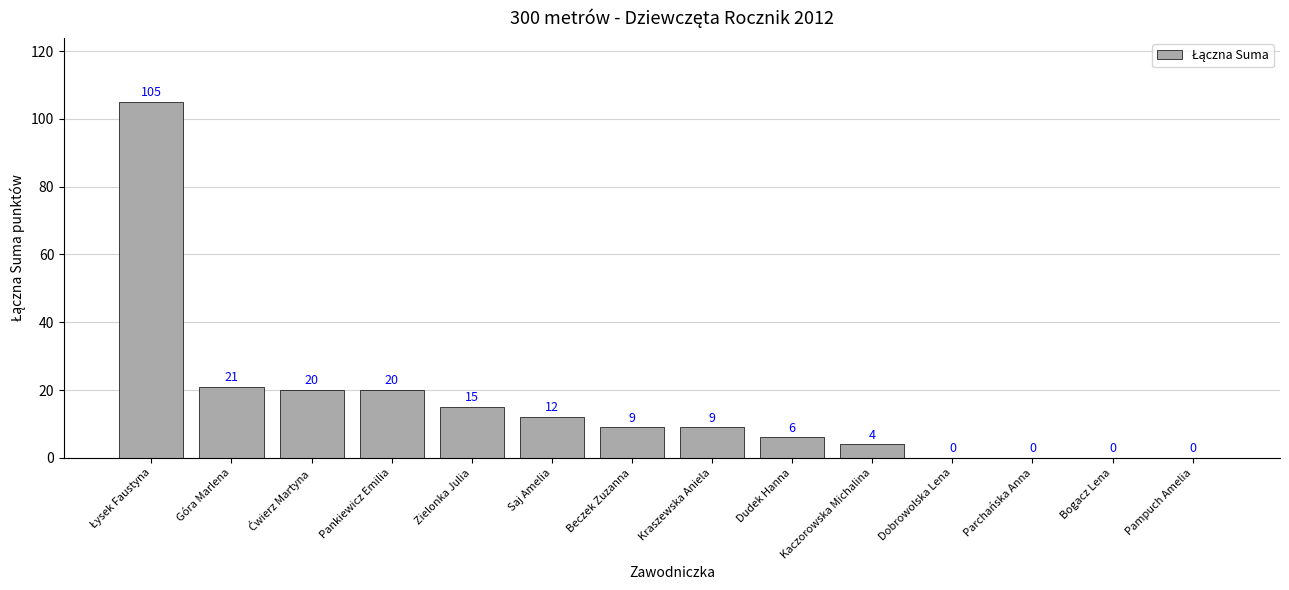

Is it true that the value at Pankiewicz Emilia is 20?

True